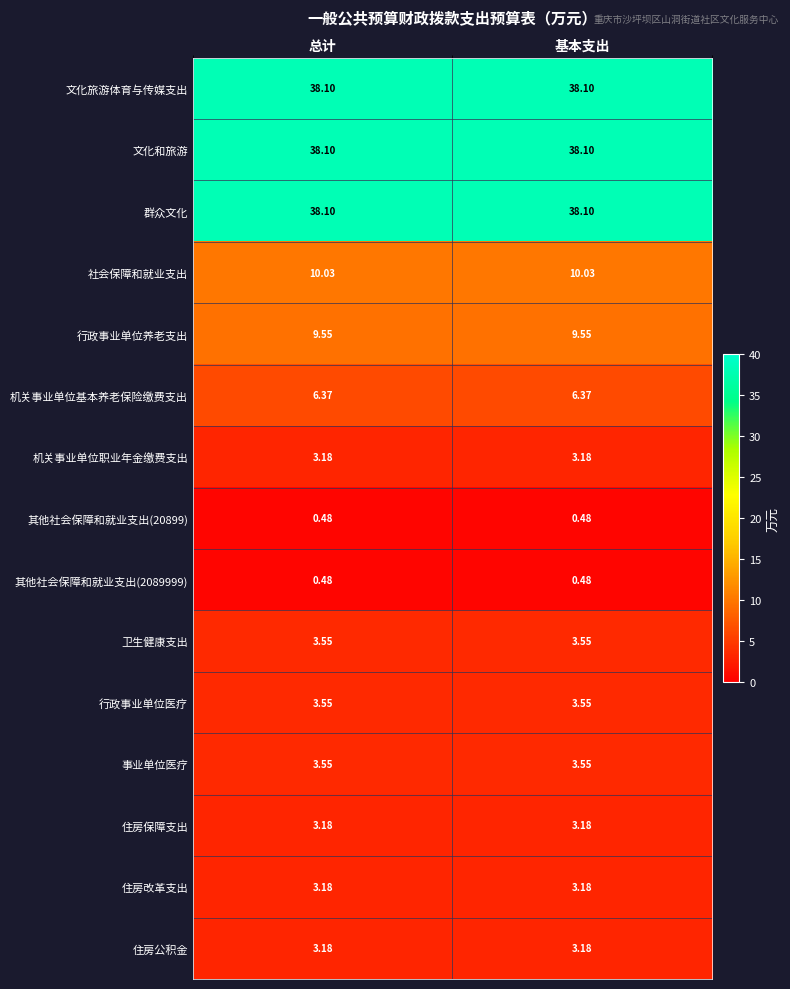

How many series are shown in this chart?

15